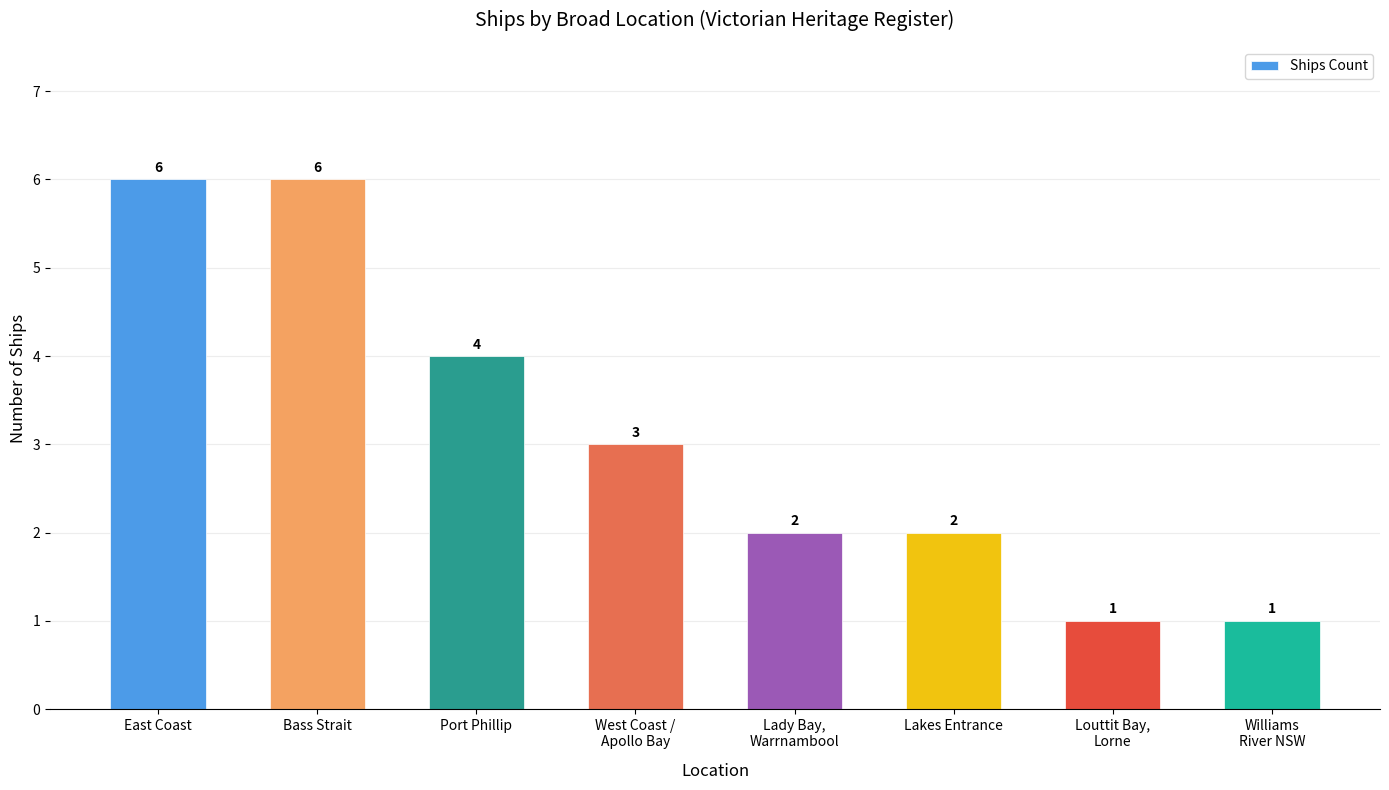

What is the difference between the maximum and second lowest values?

5